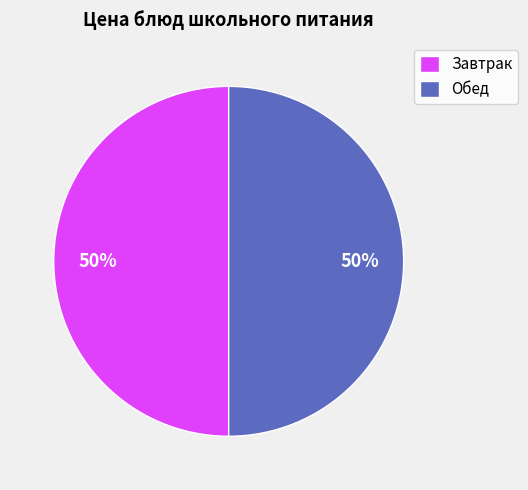

What percentage is the Завтрак slice, to the nearest percent?

50%